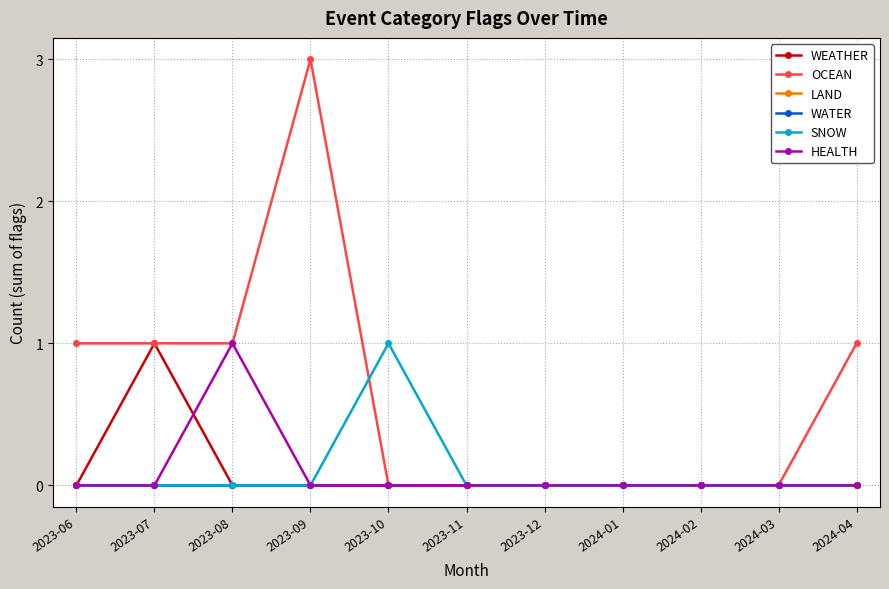

Does the chart have visible grid lines?

Yes